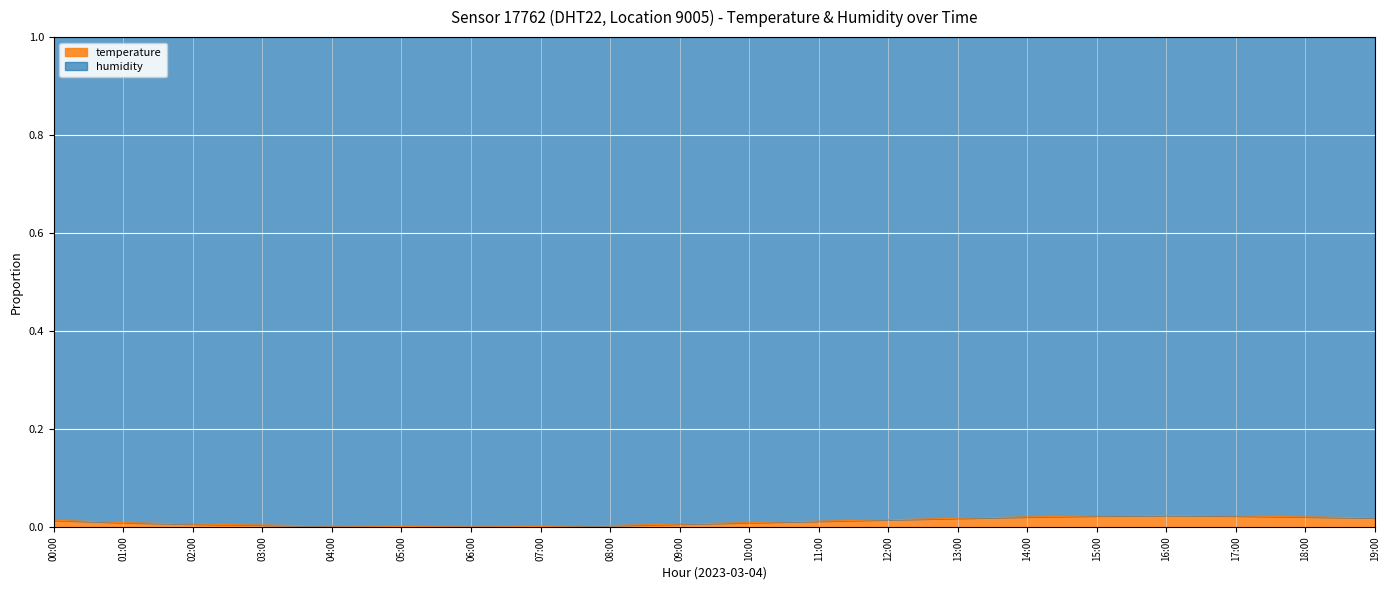

The value at 02:00 is 0.0. True or false?

False